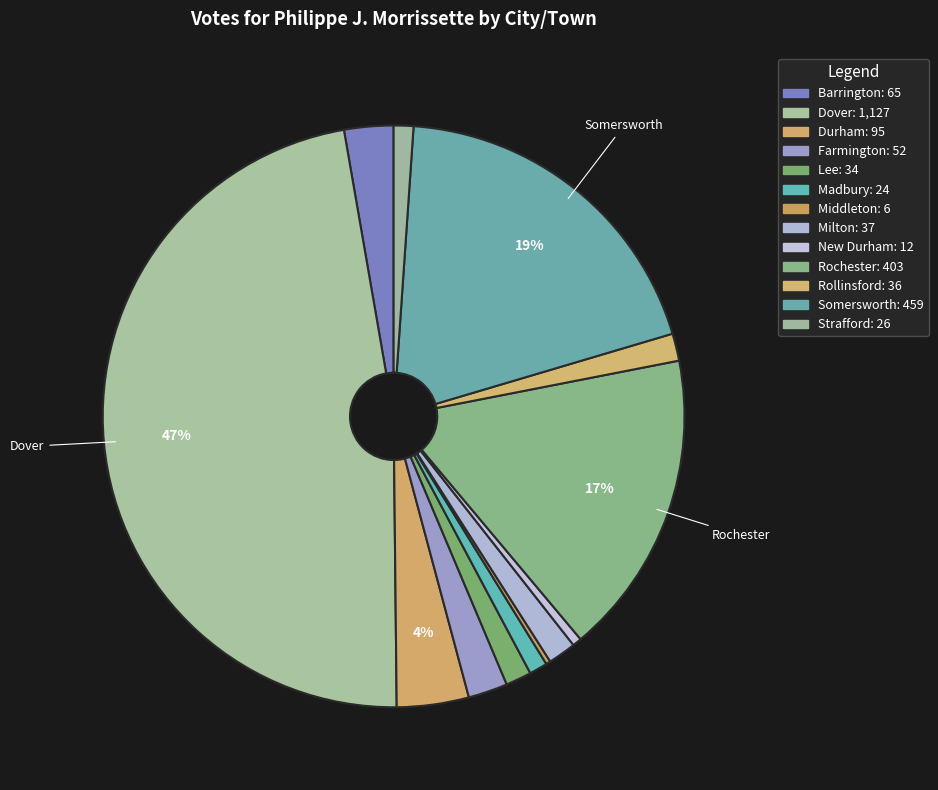

Which slice is the smallest?

Middleton